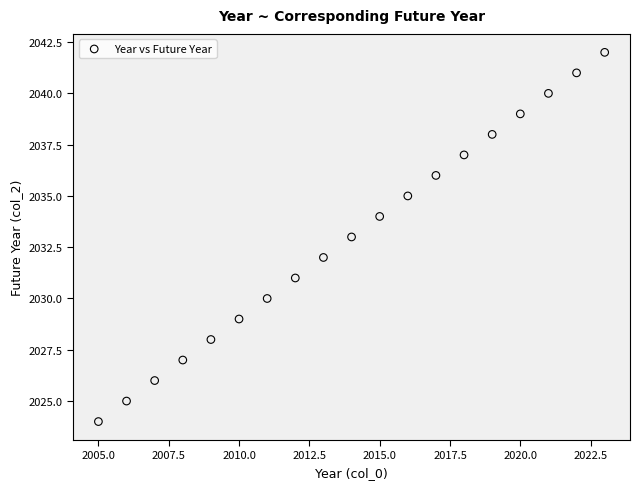

What is the range of Y values (max minus min)?

18